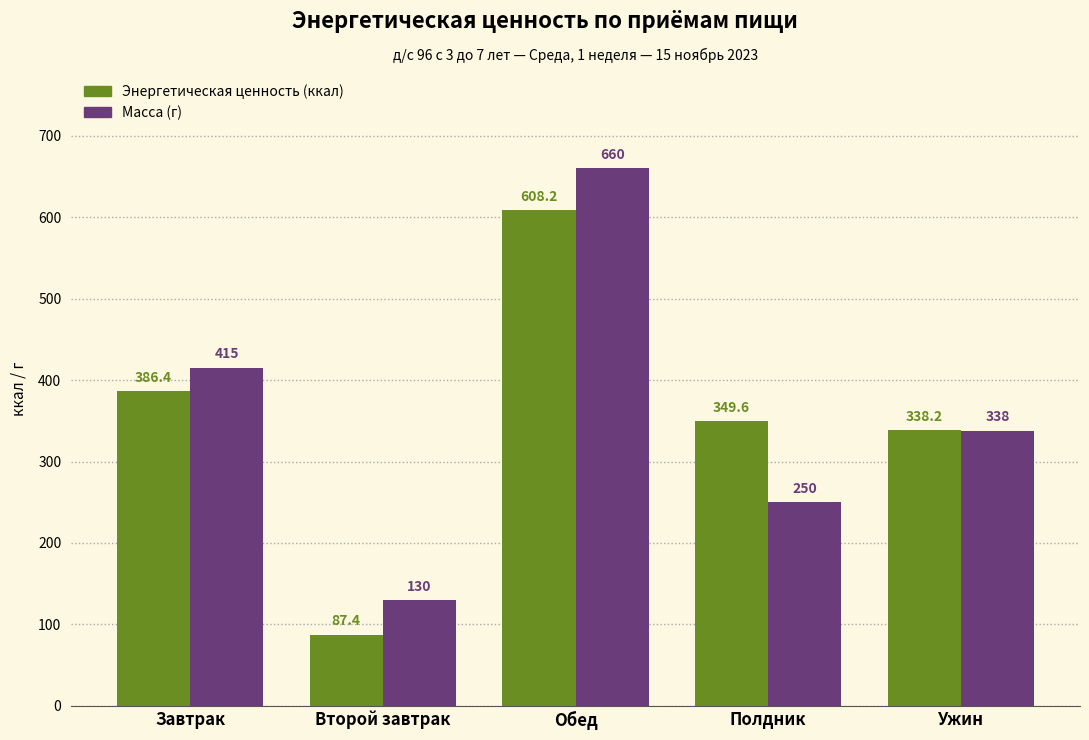

Count the number of data series in this chart.

2